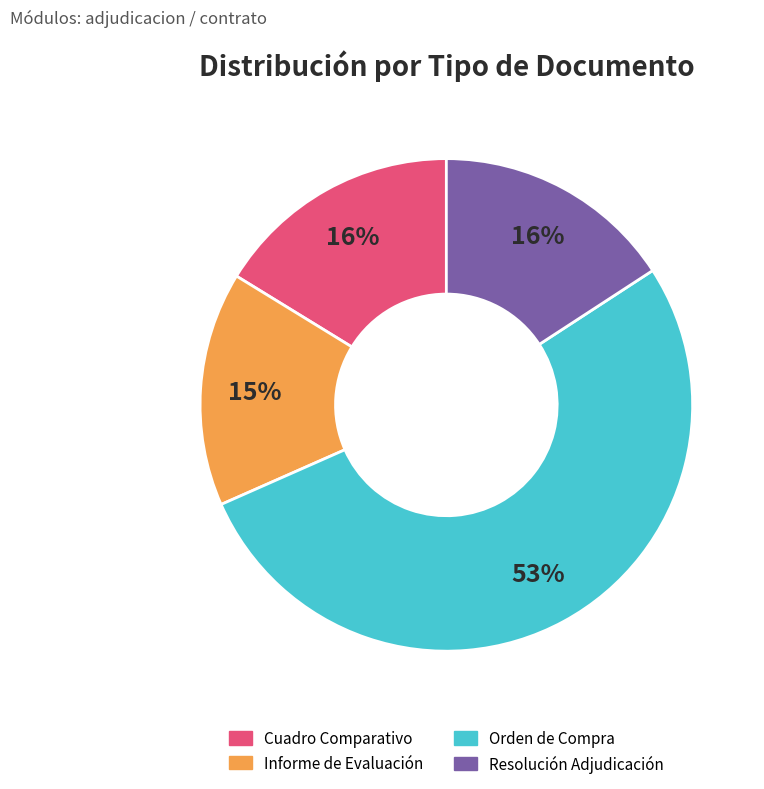

To the nearest percent, what is the average slice percentage?

25%